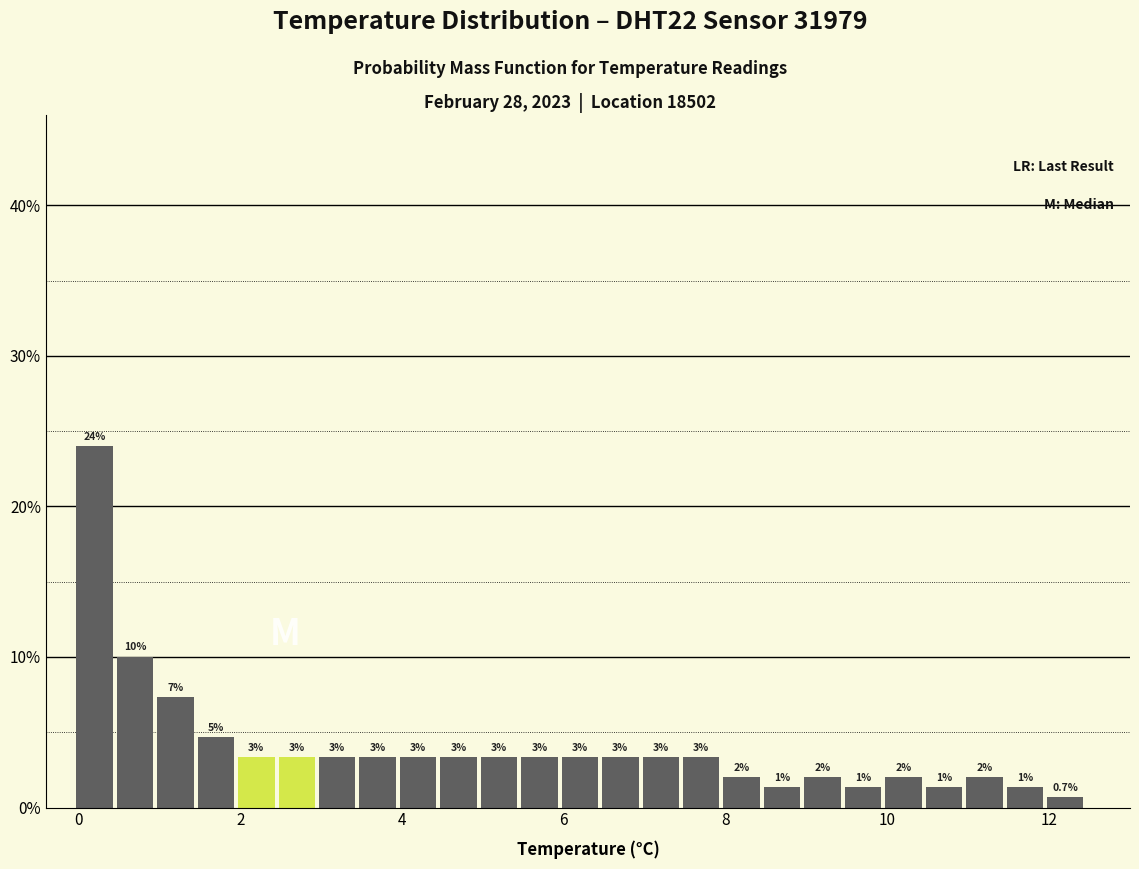

Read against the x-axis, roughly where is the centre of the tallest bar?

0.2